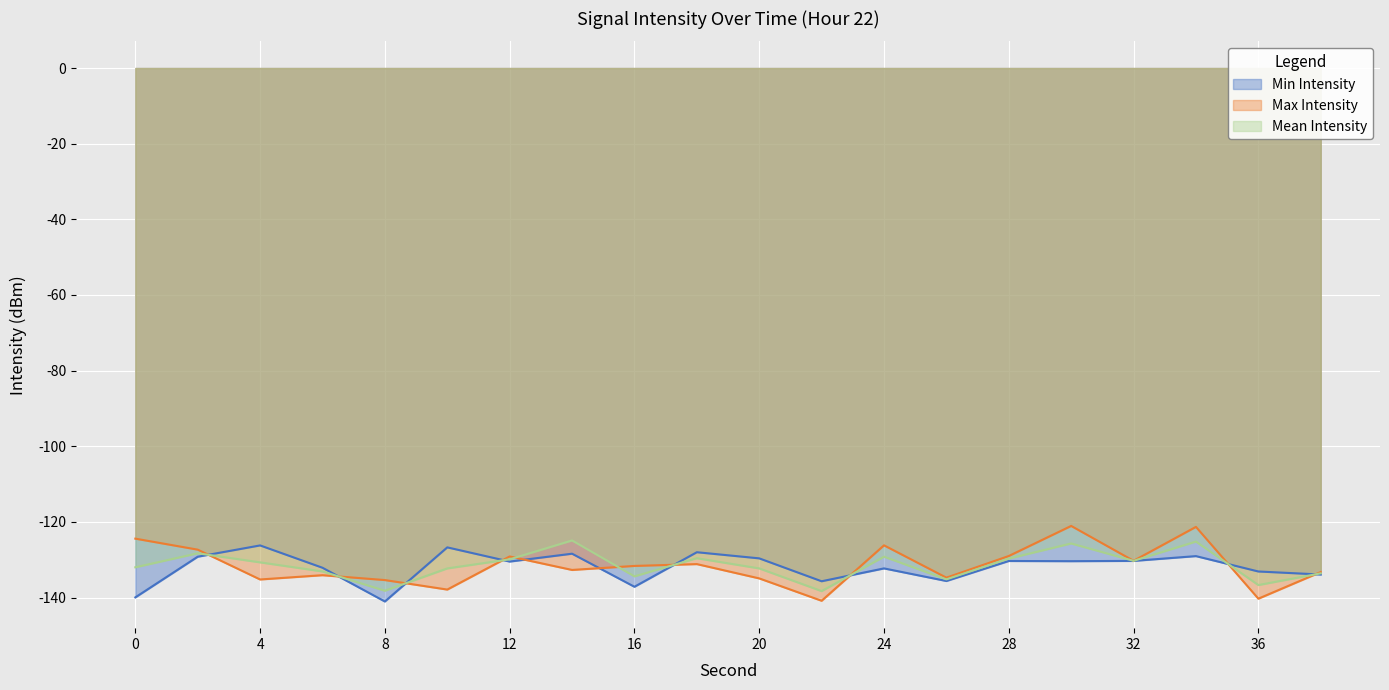

Is the value of Min Intensity at 26 greater than the value of Mean Intensity at 18?

No